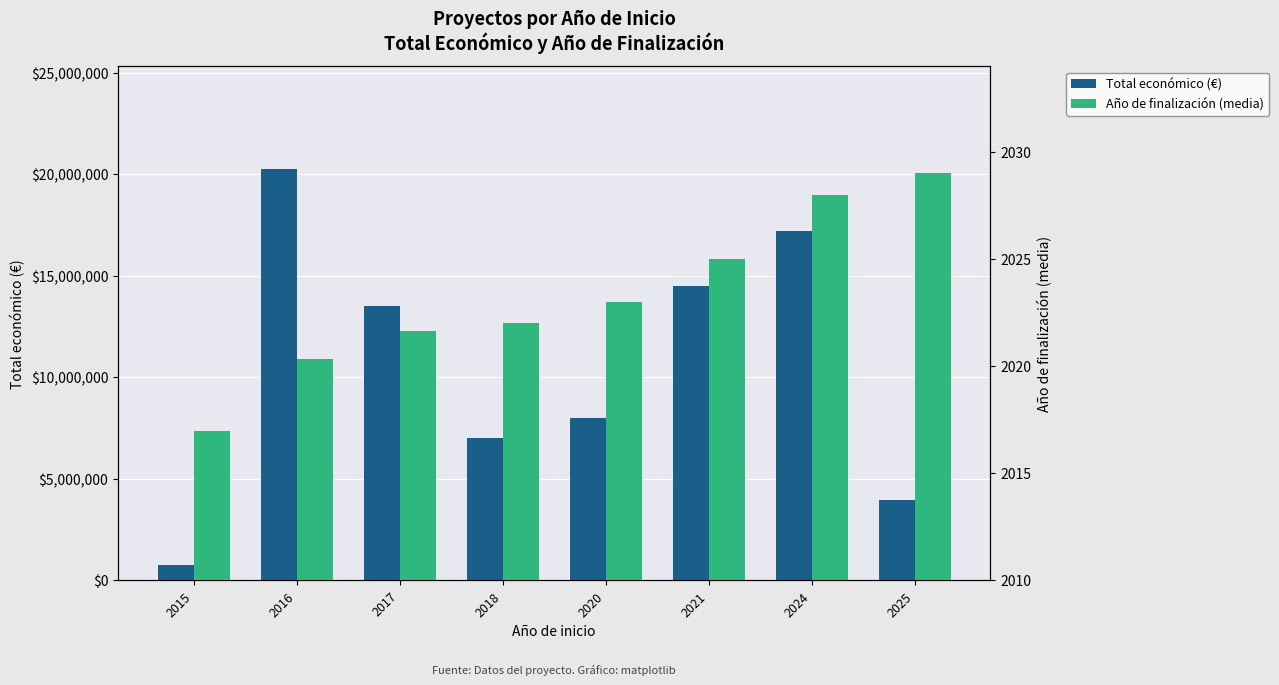

Between 2015 and 2017, which series saw the biggest shift?

Total económico (€)